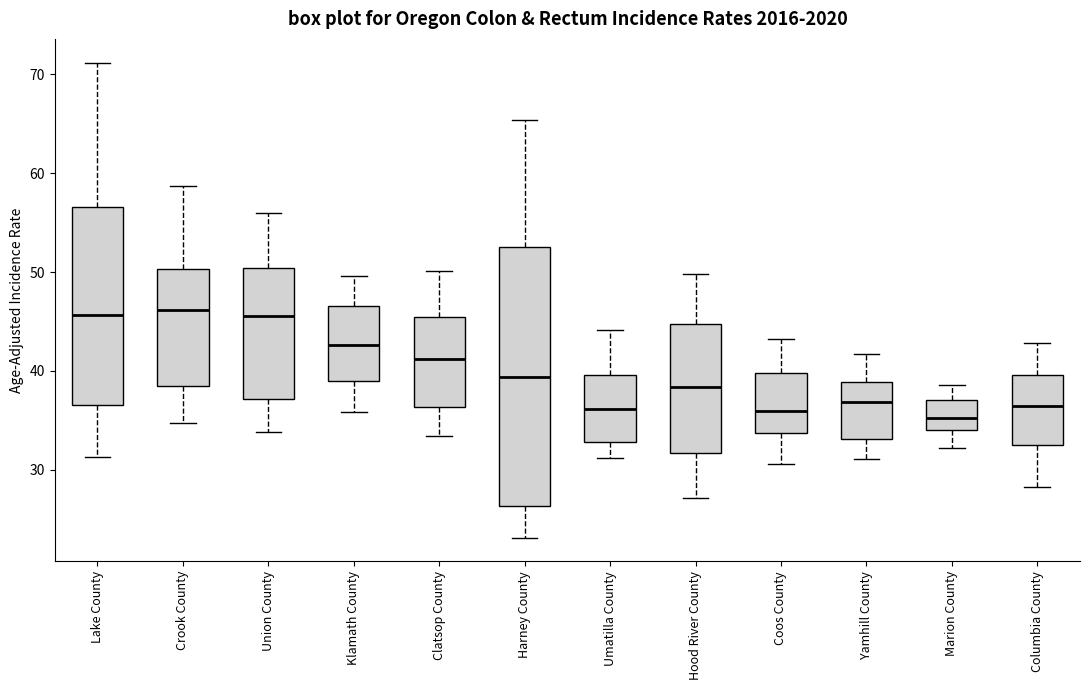

Comparing the boxes themselves (not the whiskers), which one is the tallest?

Harney County